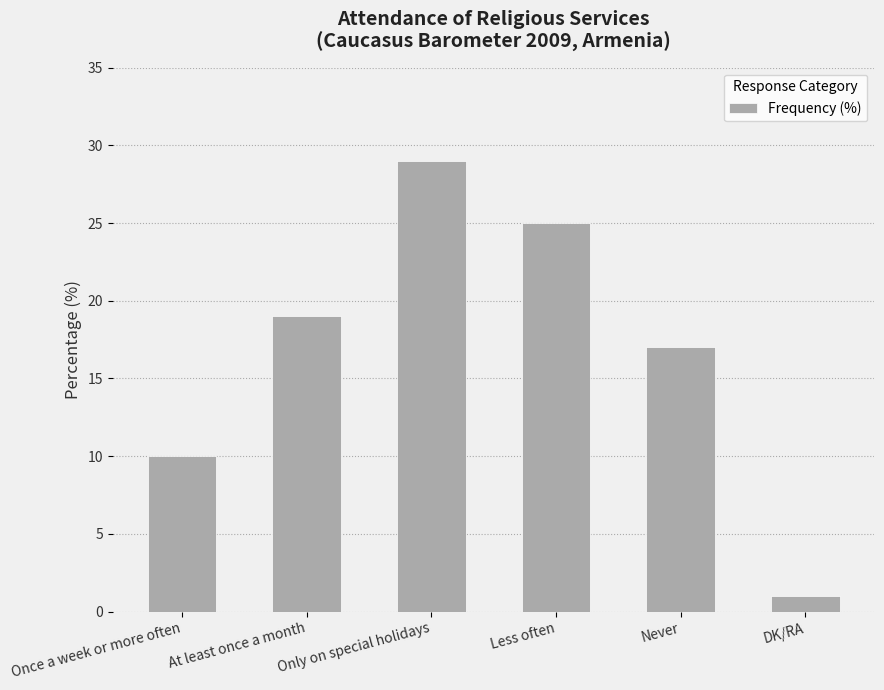

Which has a higher value, At least once a month or Only on special holidays?

Only on special holidays